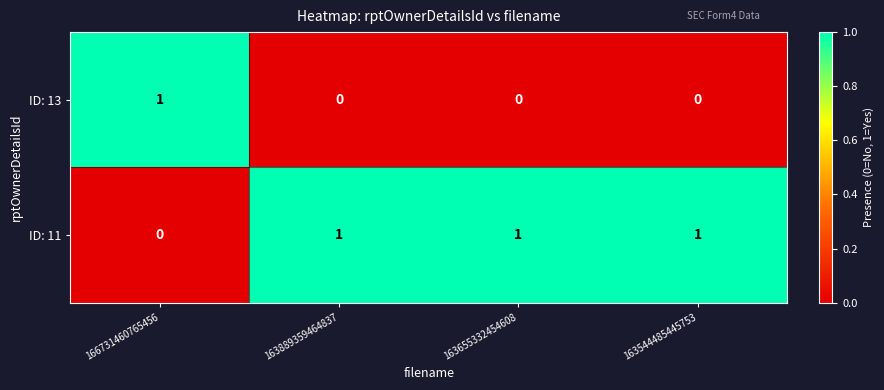

True or false: ID: 11 has a value of 0 at 163655332454608.

False